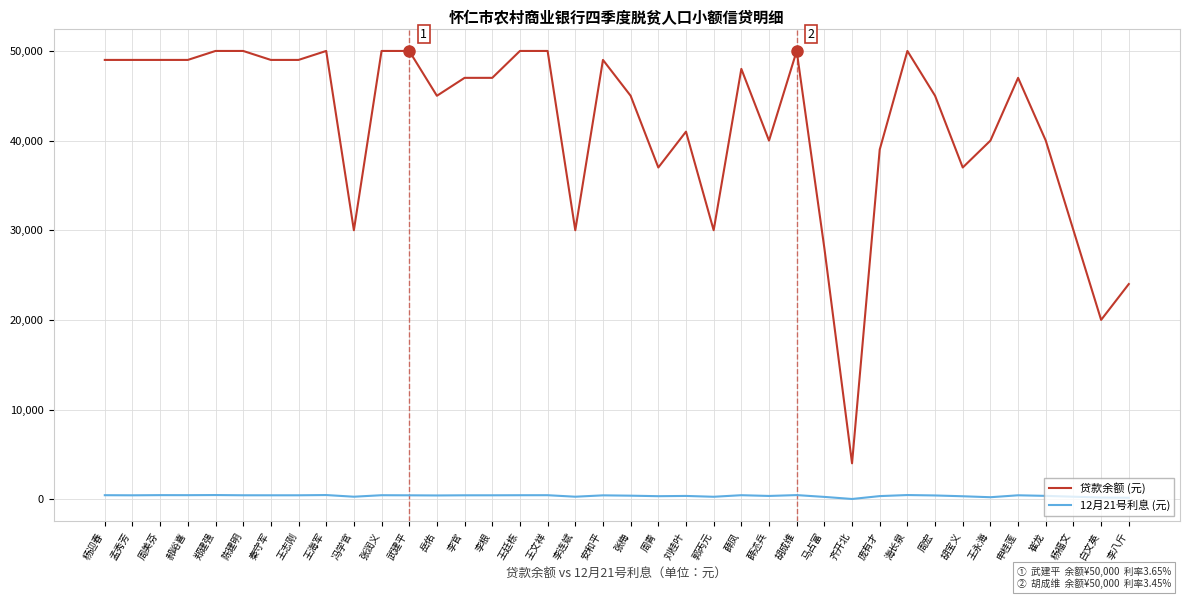

True or false: 贷款余额 (元) has a value of 45000.0 at 岳佑.

True